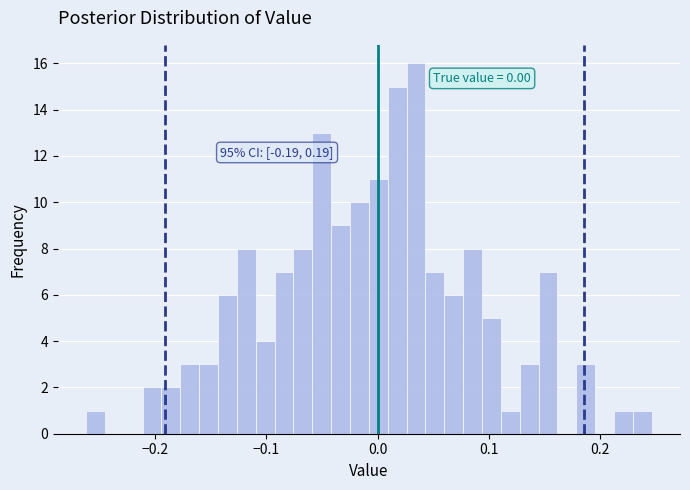

Around what value on the x-axis is the tallest bar? Give the approximate position of its centre, as read against the axis.

0.03